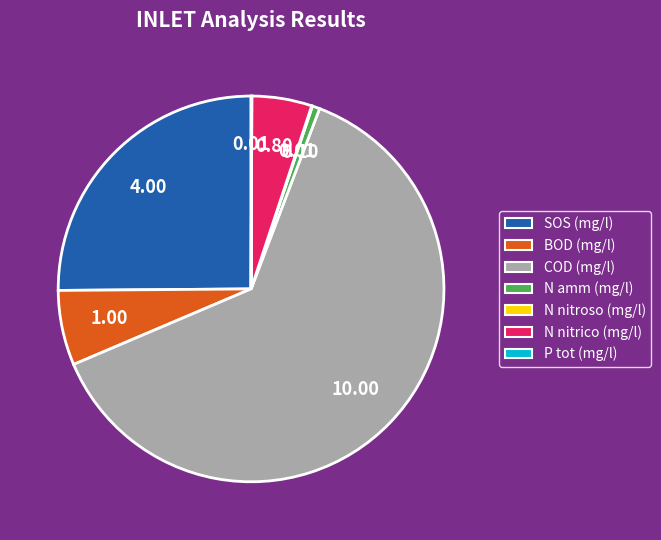

Which category has the biggest portion of the pie?

COD (mg/l)